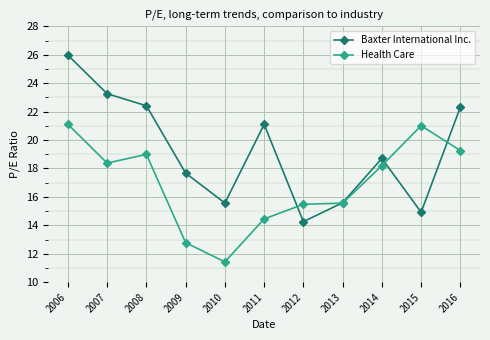

How many times do Health Care and Baxter International Inc. cross each other?

4